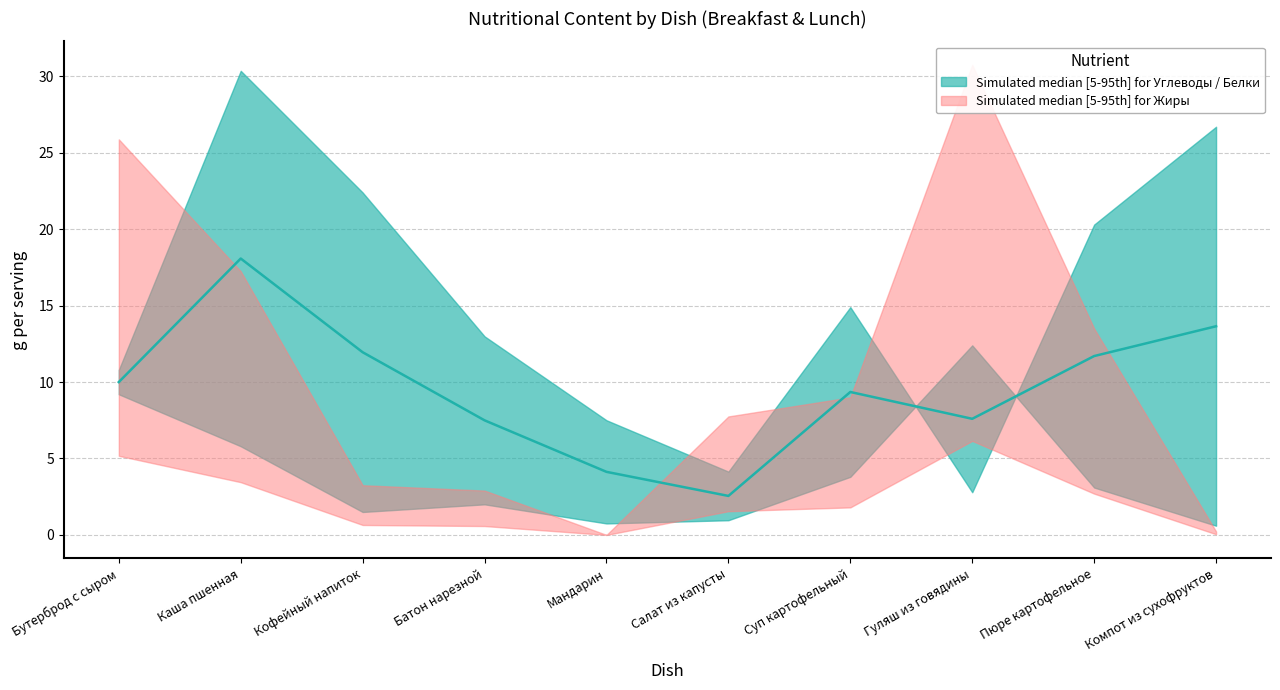

At which category does the chart reach its peak across all series?

Каша пшенная